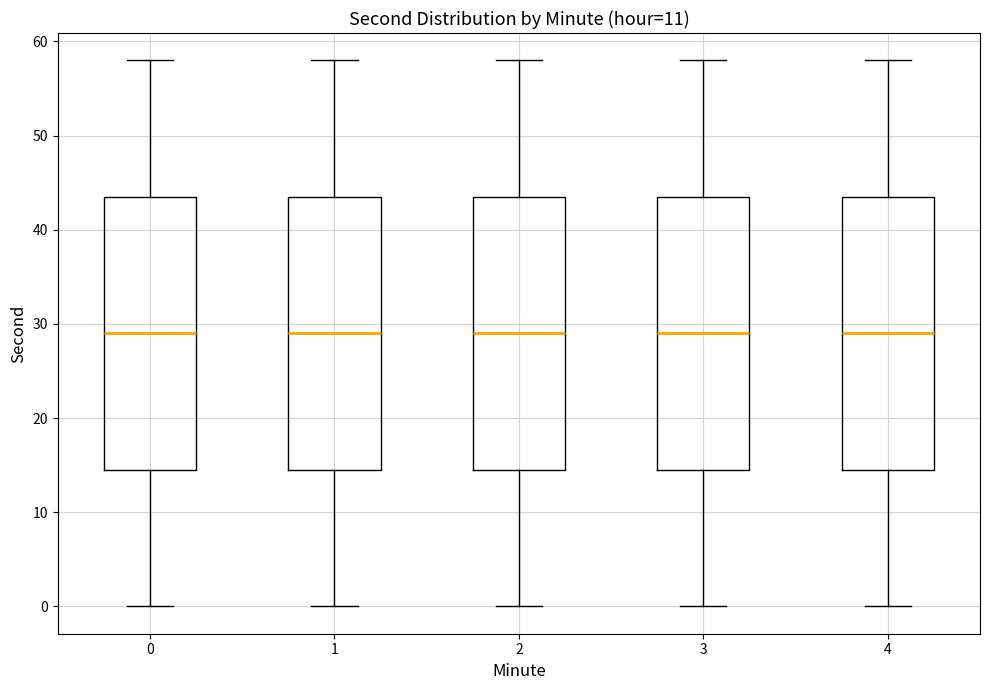

Reading left to right, transcribe this box plot: for each box, give where its median line is, the range the box spans, and where its two whiskers end, as read against the y-axis. The values are not printed on the chart, so give them approximately, as read against the axis.

0: median 29, box 15 to 44, whiskers 0 to 58
1: median 29, box 15 to 44, whiskers 0 to 58
2: median 29, box 15 to 44, whiskers 0 to 58
3: median 29, box 15 to 44, whiskers 0 to 58
4: median 29, box 15 to 44, whiskers 0 to 58